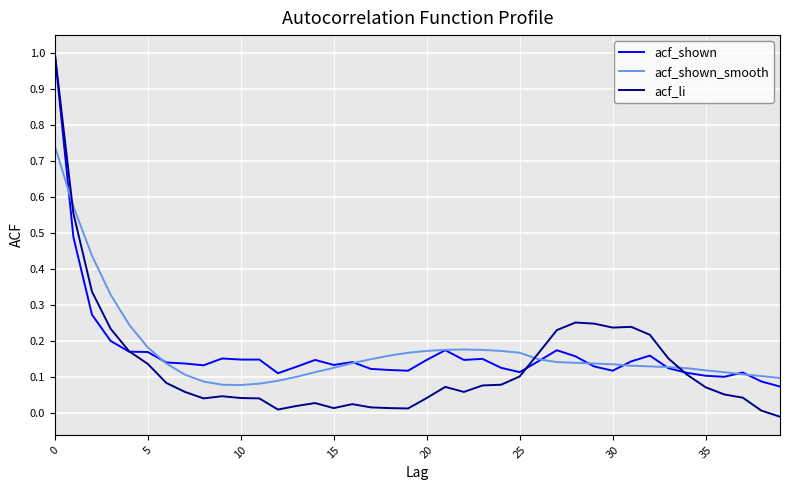

Which series has the widest spread of values?

acf_li